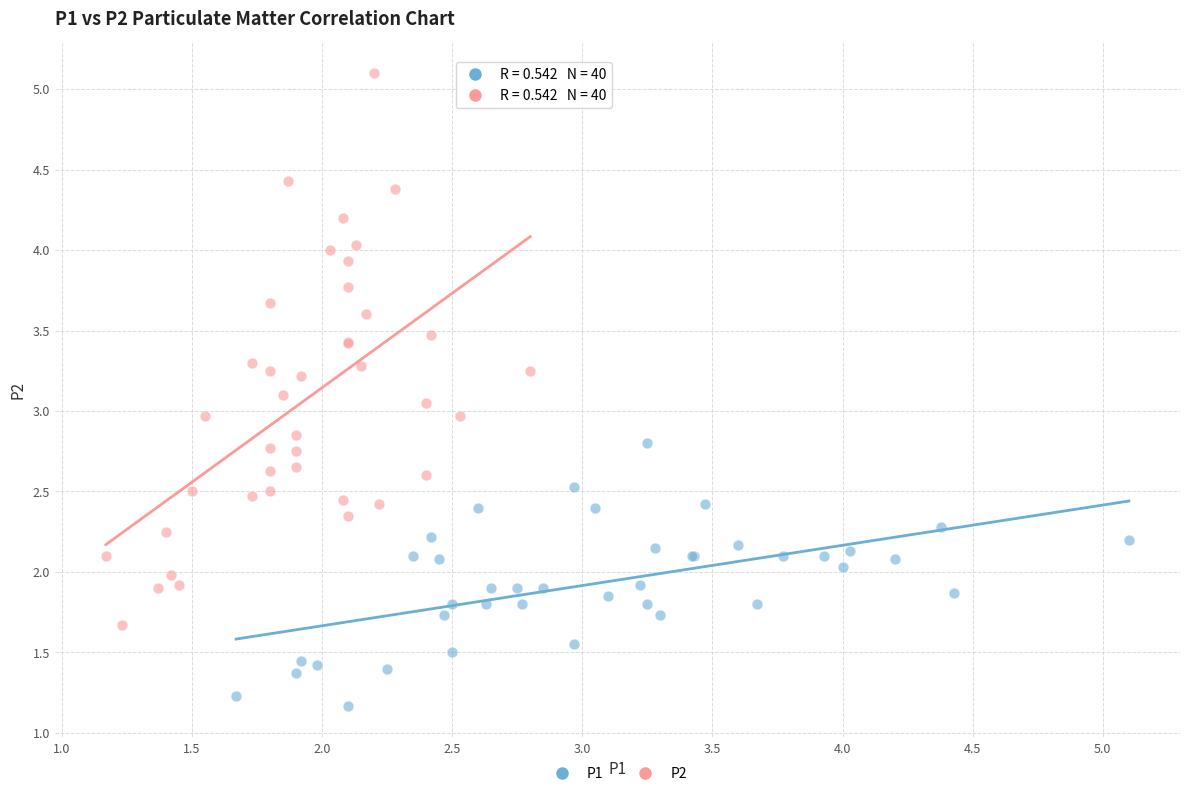

Which series reaches the maximum Y coordinate?

P2